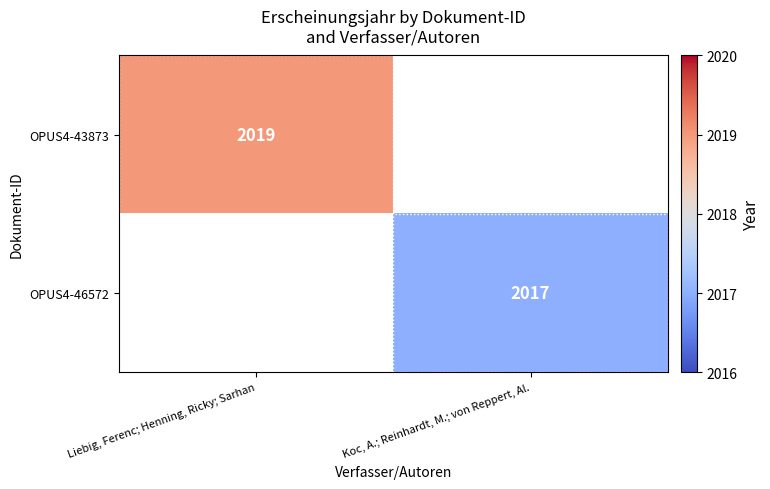

Is the value of OPUS4-46572 at Koc, A.; Reinhardt, M.; von Reppert, Al. greater than the value of OPUS4-43873 at Liebig, Ferenc; Henning, Ricky; Sarhan?

No